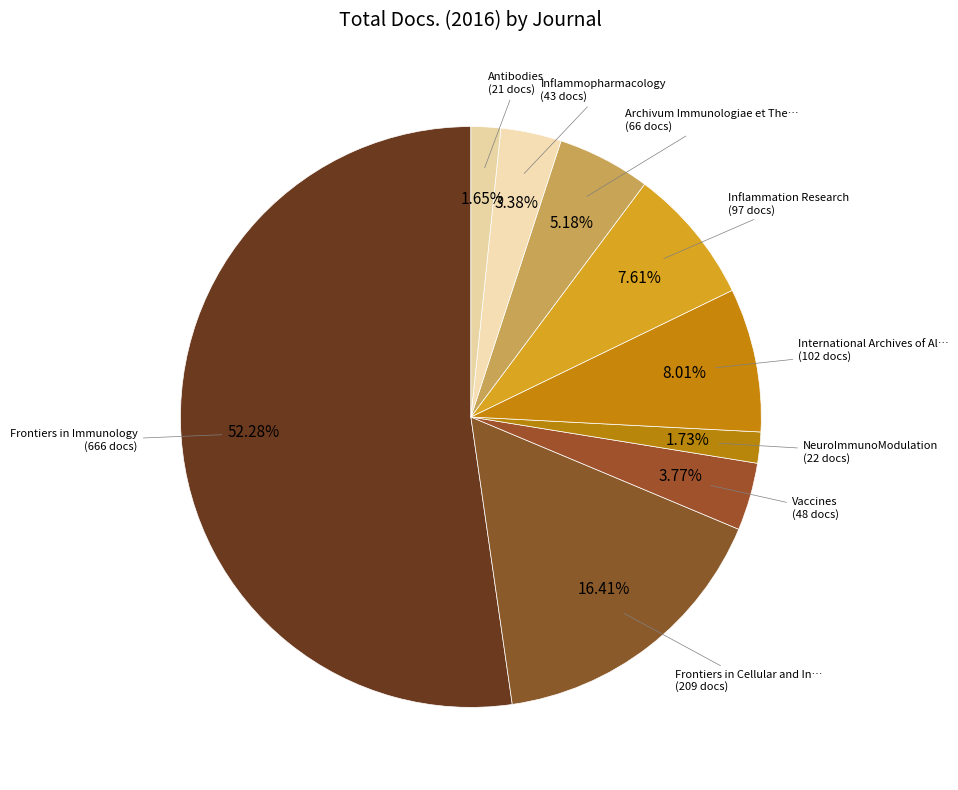

How many slices are in this pie chart?

9